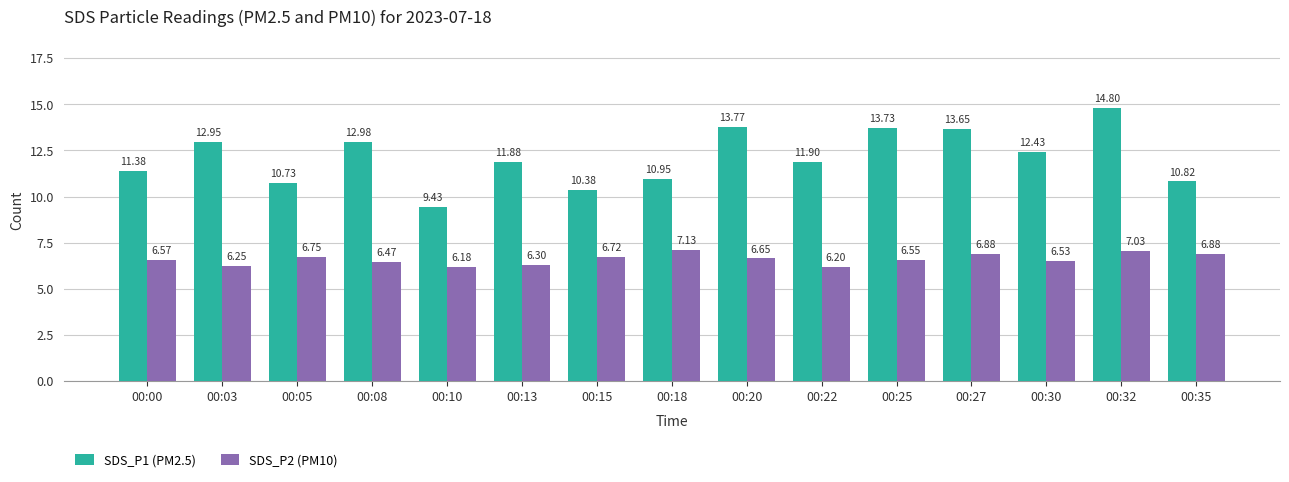

At which category is the sum across all series the highest?

00:32